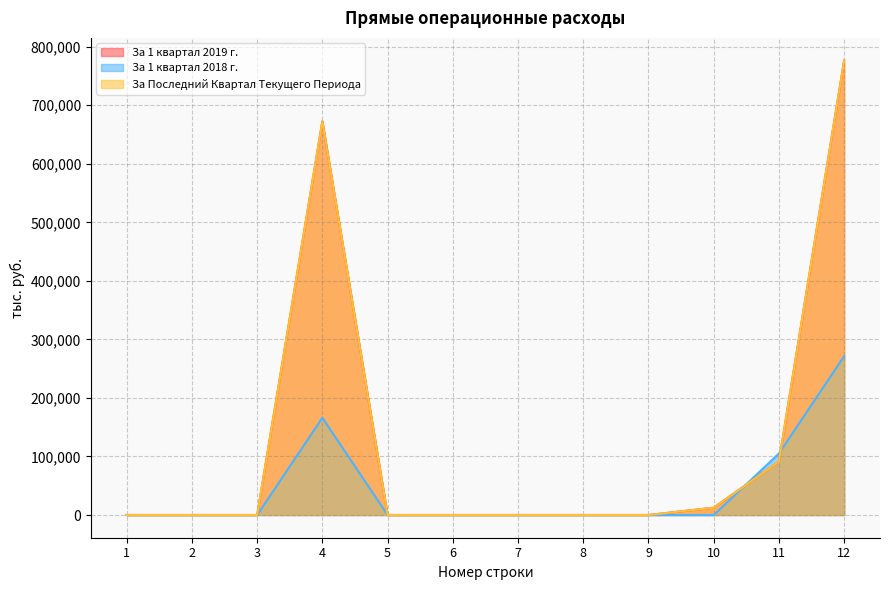

Is it true that За 1 квартал 2018 г. equals -131514.4 at 8?

False